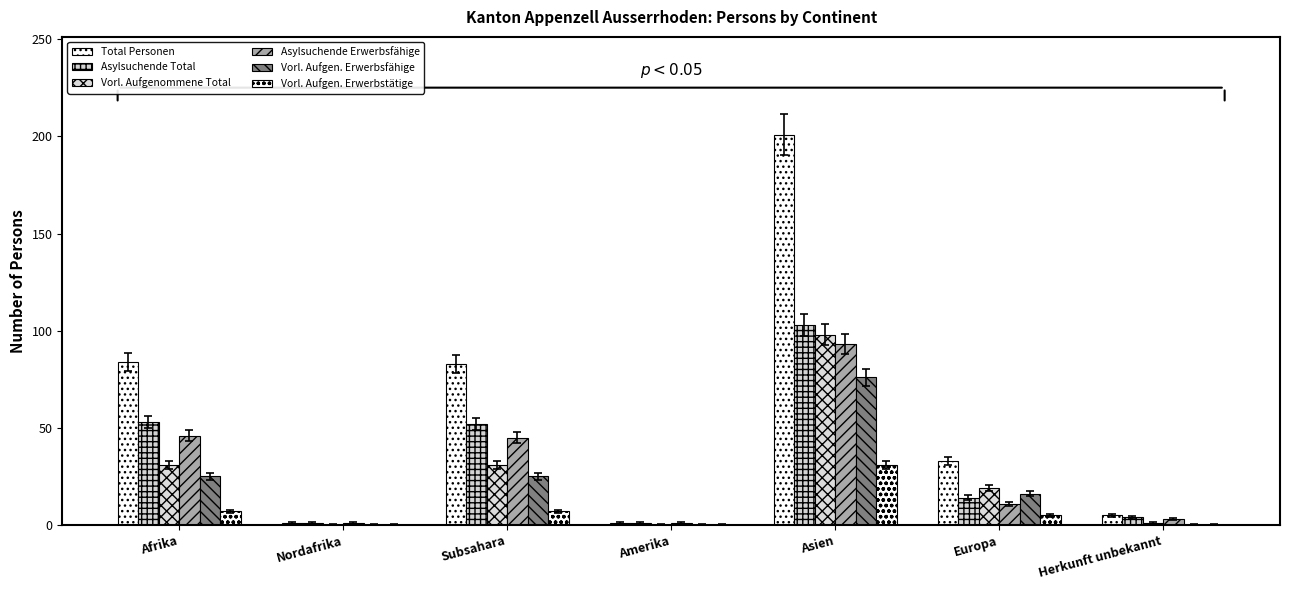

What is the label of the 1st bar from the left?

Afrika